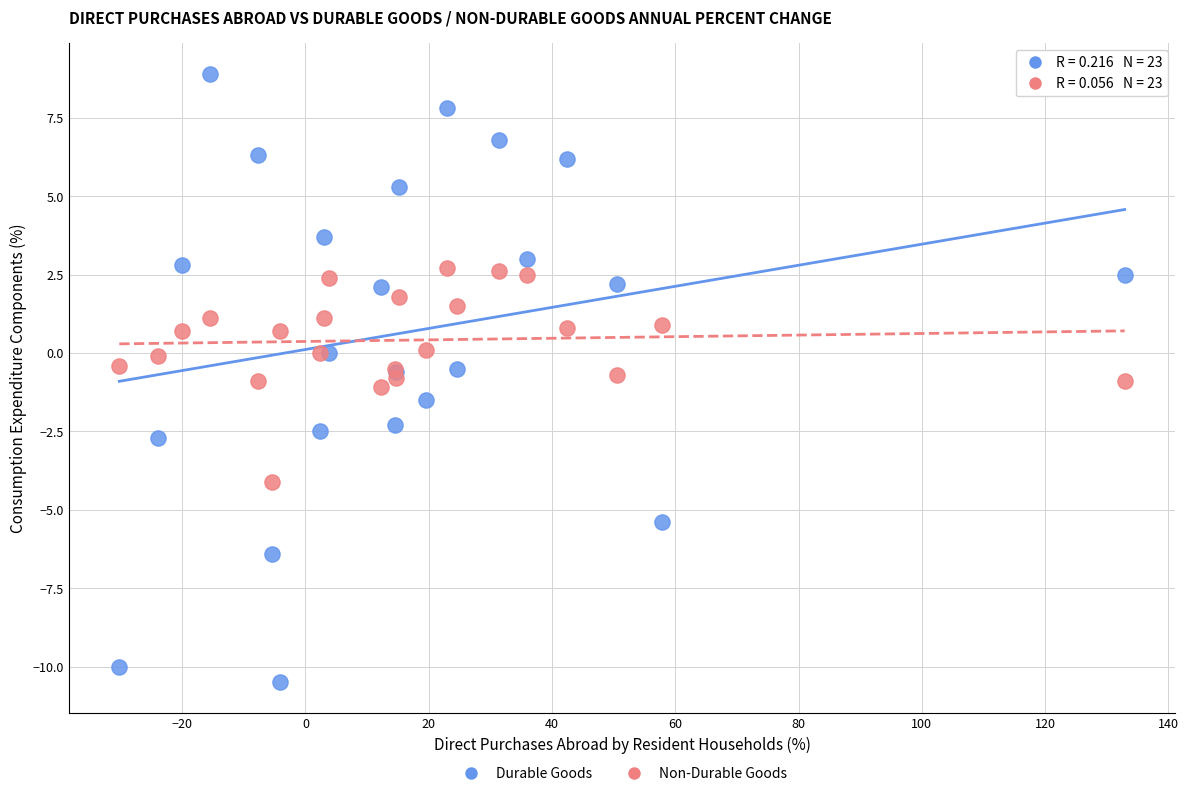

What are all the series names shown in the legend?

Durable Goods, Non-Durable Goods